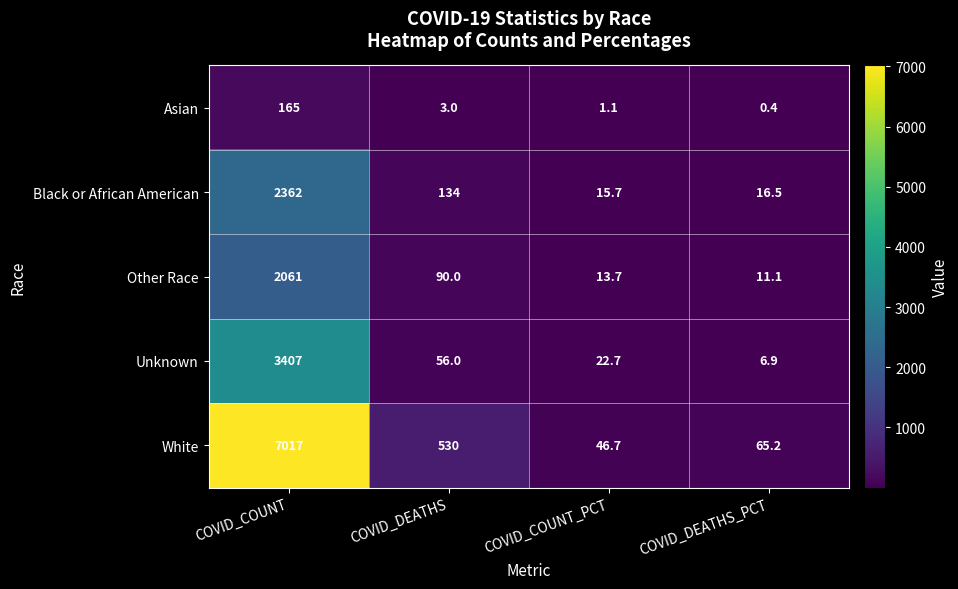

List the series in order of their peak value, highest first.

White, Unknown, Black or African American, Other Race, Asian